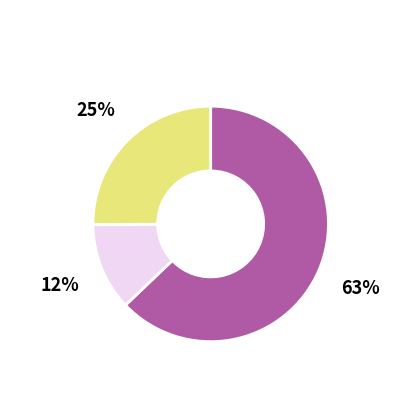

To the nearest percent, what portion does 2020 represent?

12%